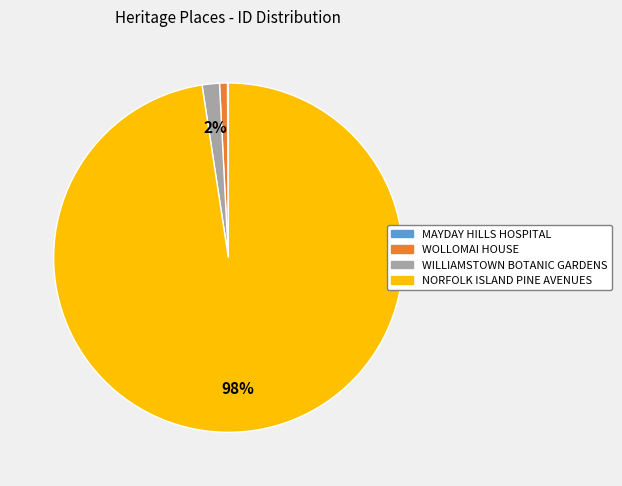

What percentage is the WILLIAMSTOWN BOTANIC GARDENS slice, to the nearest percent?

2%